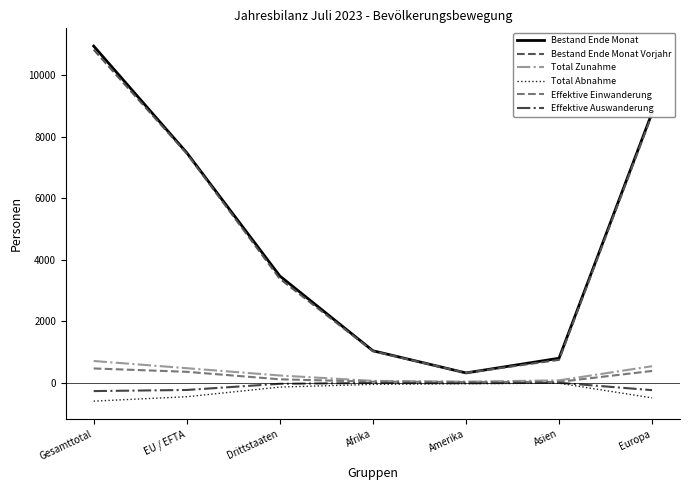

The value of Bestand Ende Monat at Afrika is 575. True or false?

False